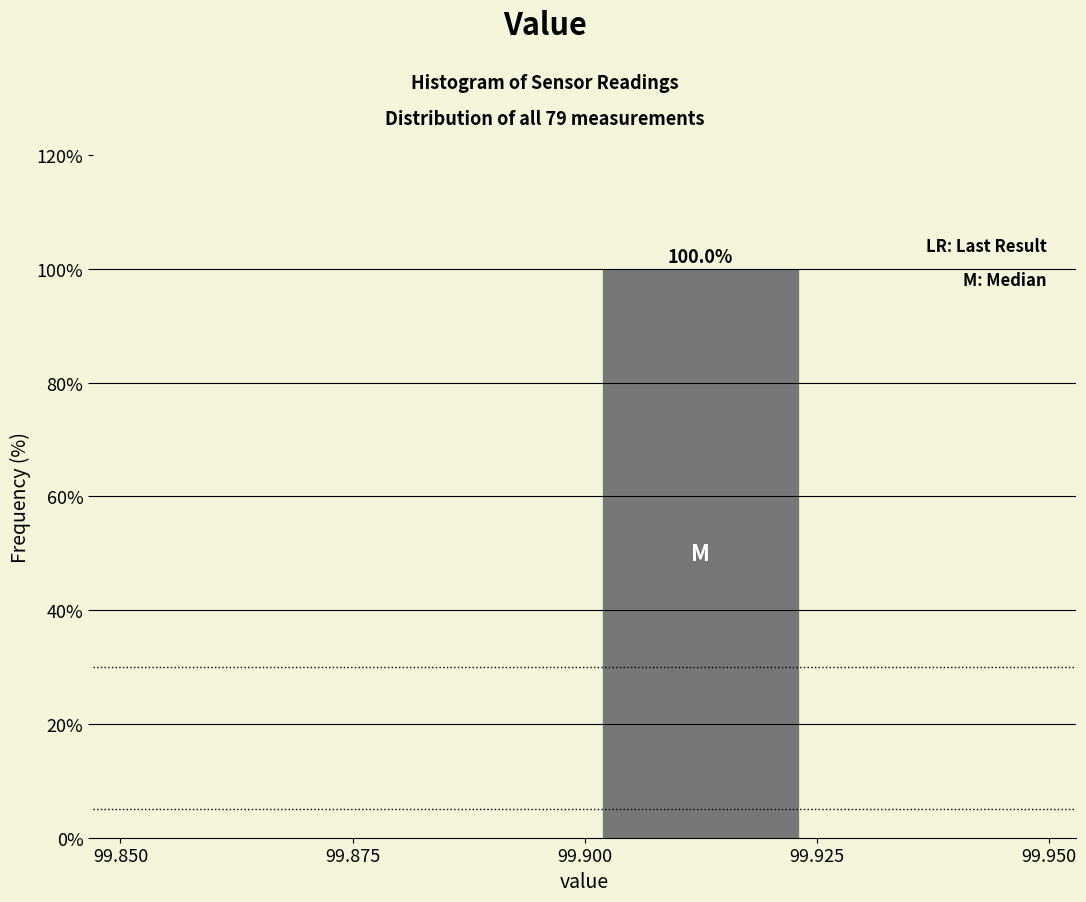

Which range on the x-axis has the tallest bar?

99.900 to 99.925